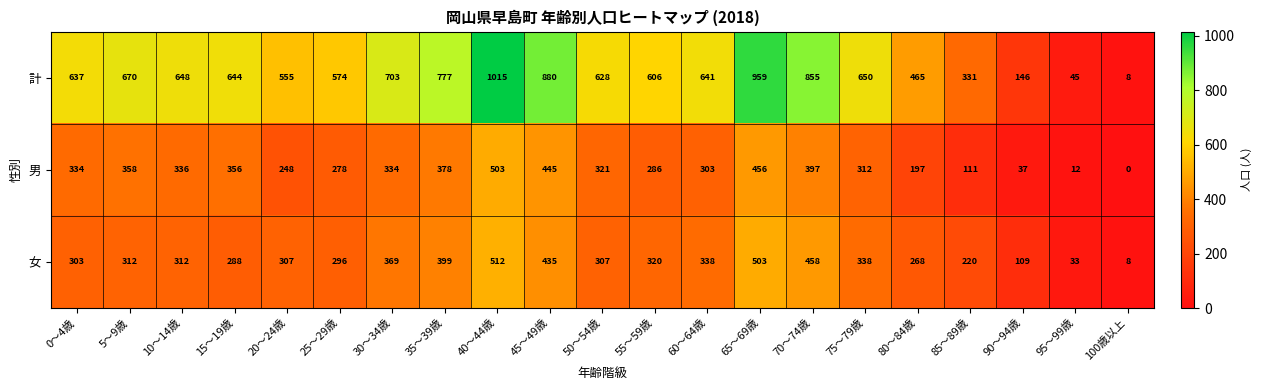

The value of 女 at 100歳以上 is 8. True or false?

True